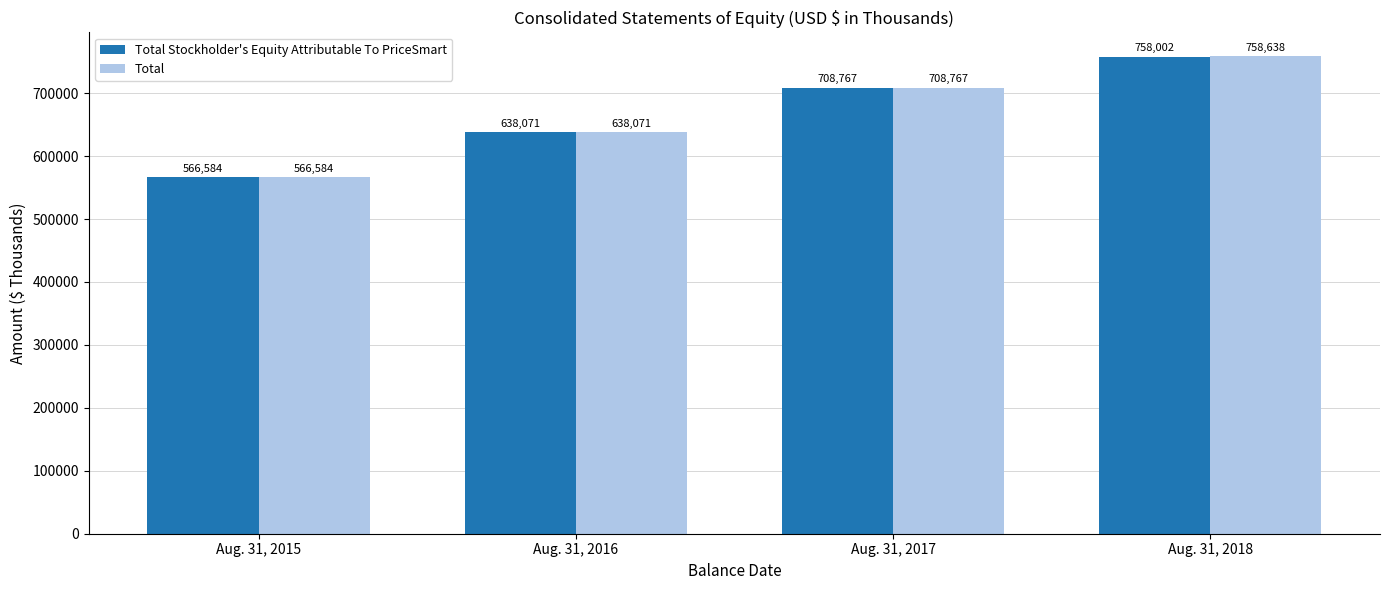

What is the sum of all Total Stockholder's Equity Attributable To PriceSmart values?

2671424